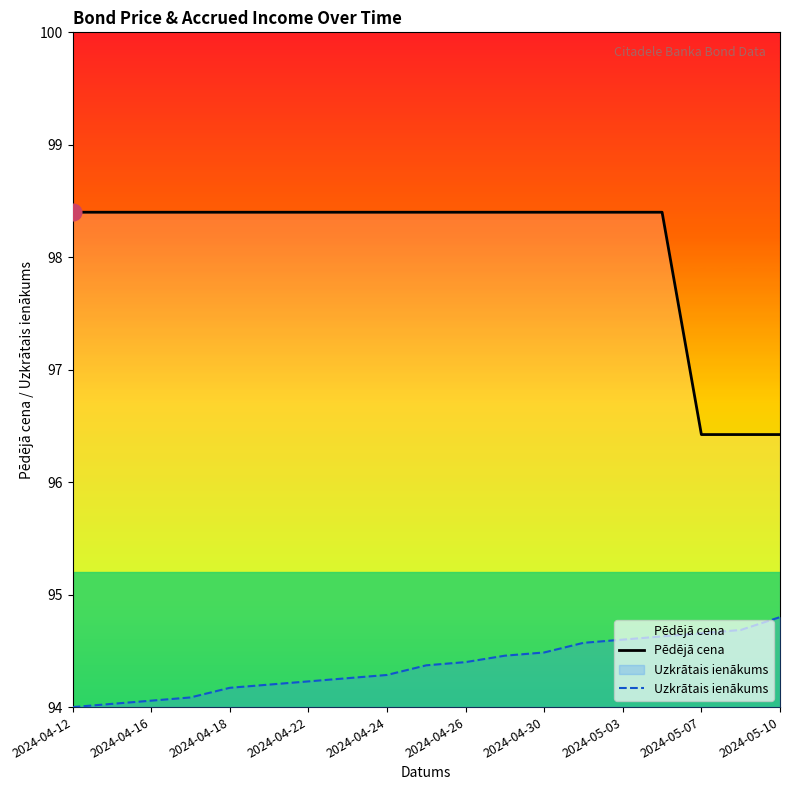

What is the difference between the maximum and minimum values in the Uzkrātais ienākums series?

0.8